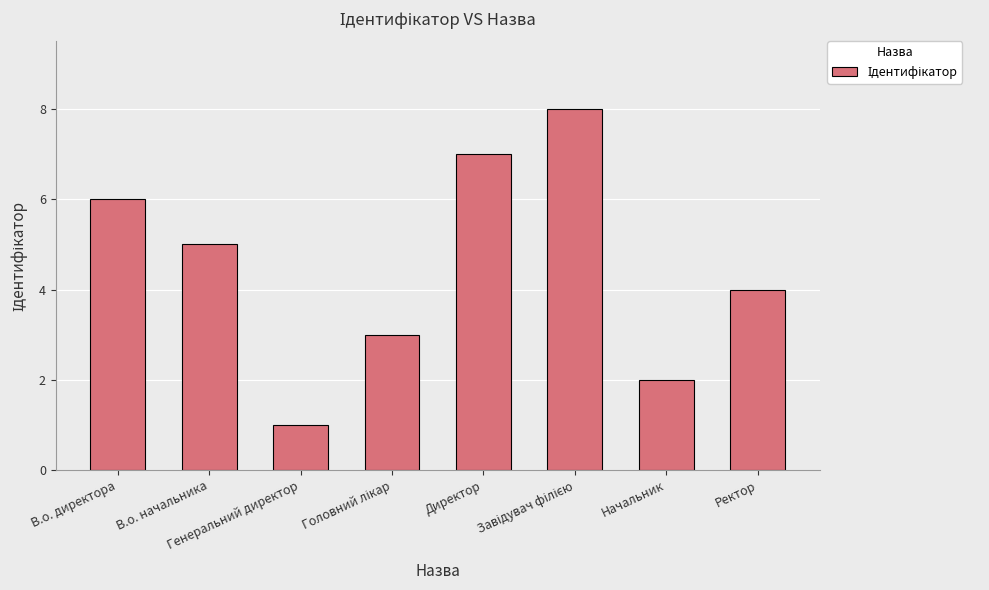

What is the maximum value shown in the chart?

8